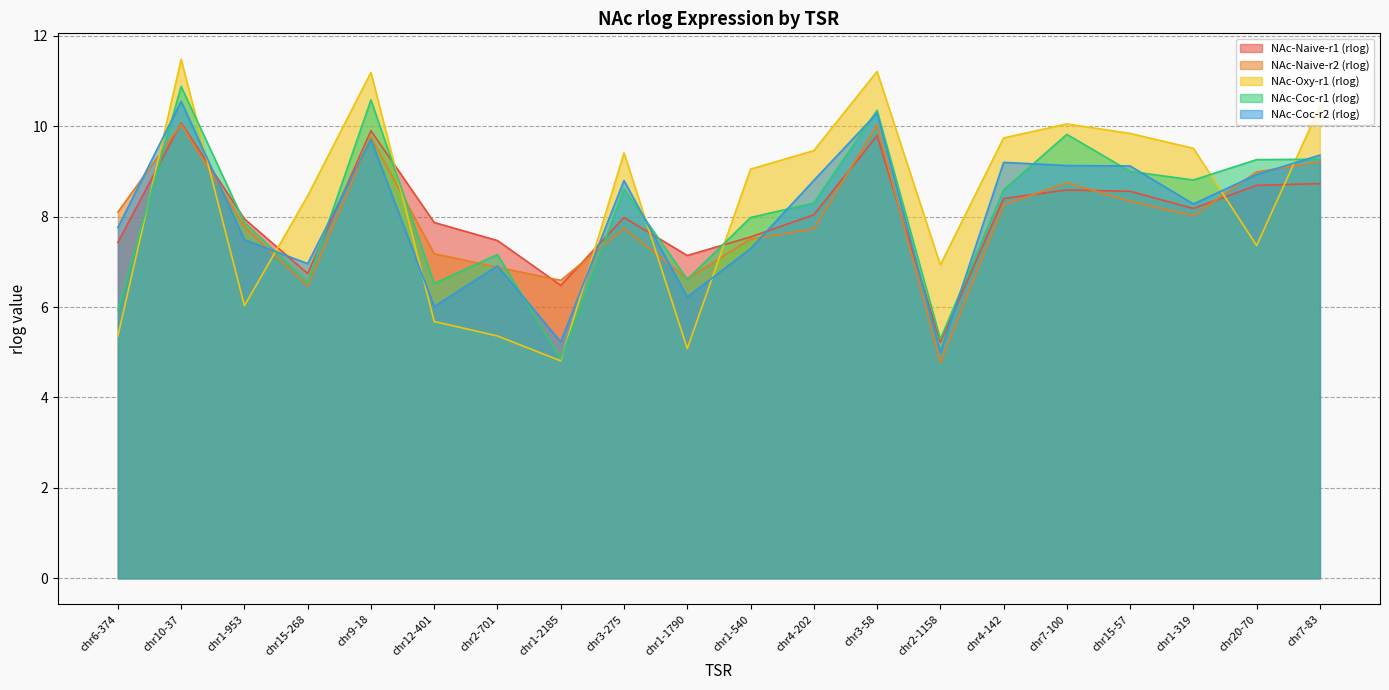

At which label is NAc-Coc-r2 (rlog) closest to 7?

chr15-268